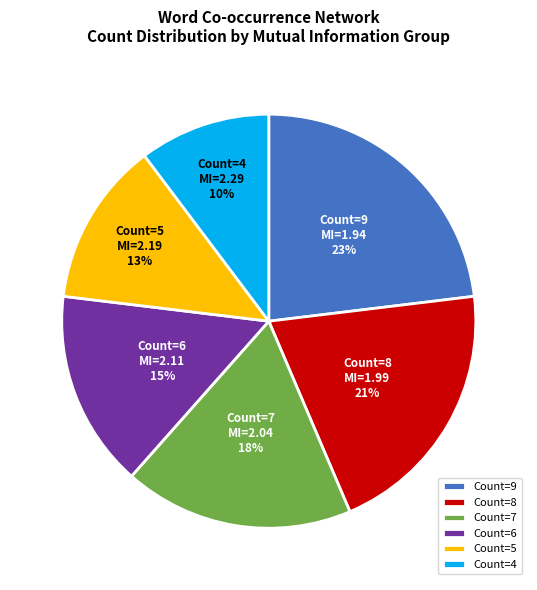

Which has a higher value, Count=9 or Count=7?

Count=9